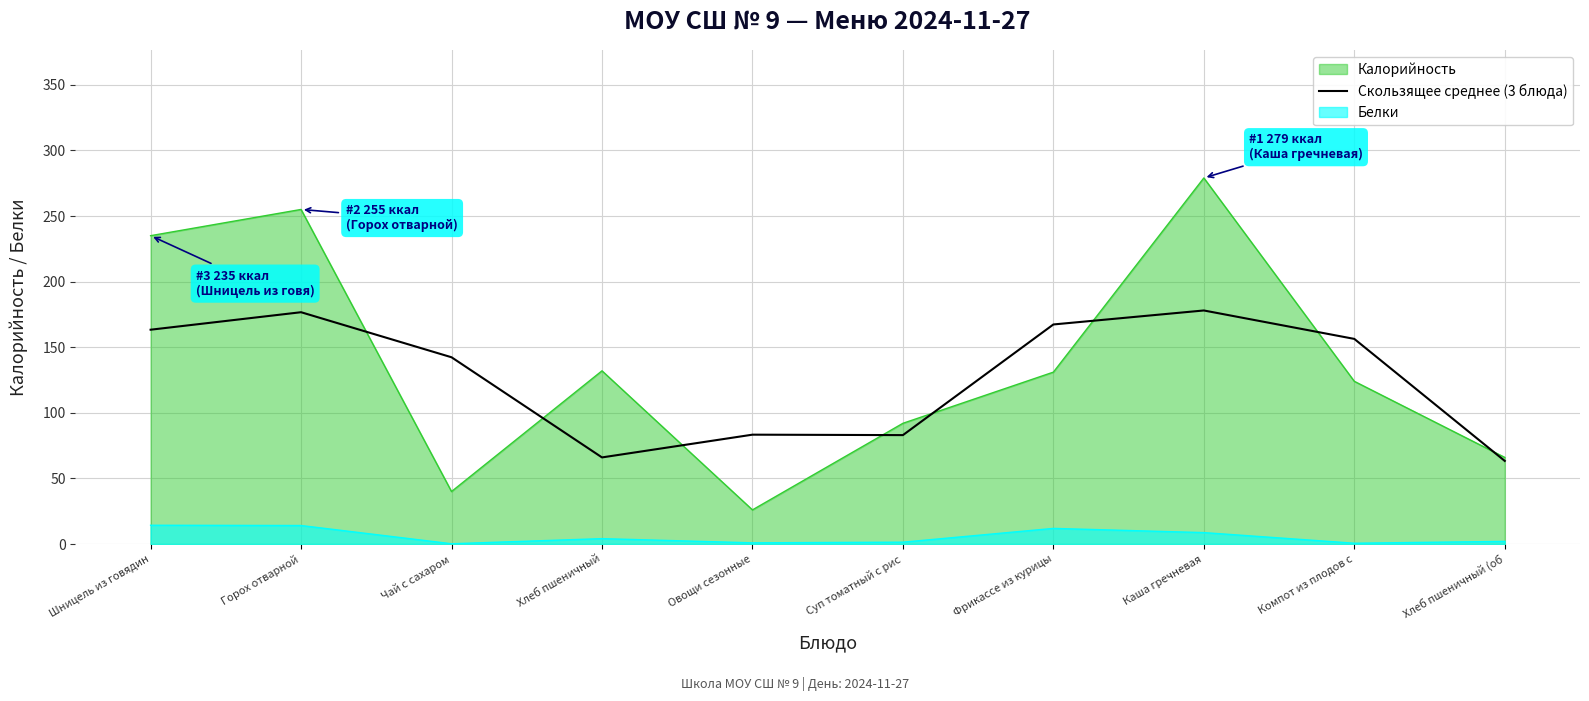

Does the chart have visible grid lines?

Yes